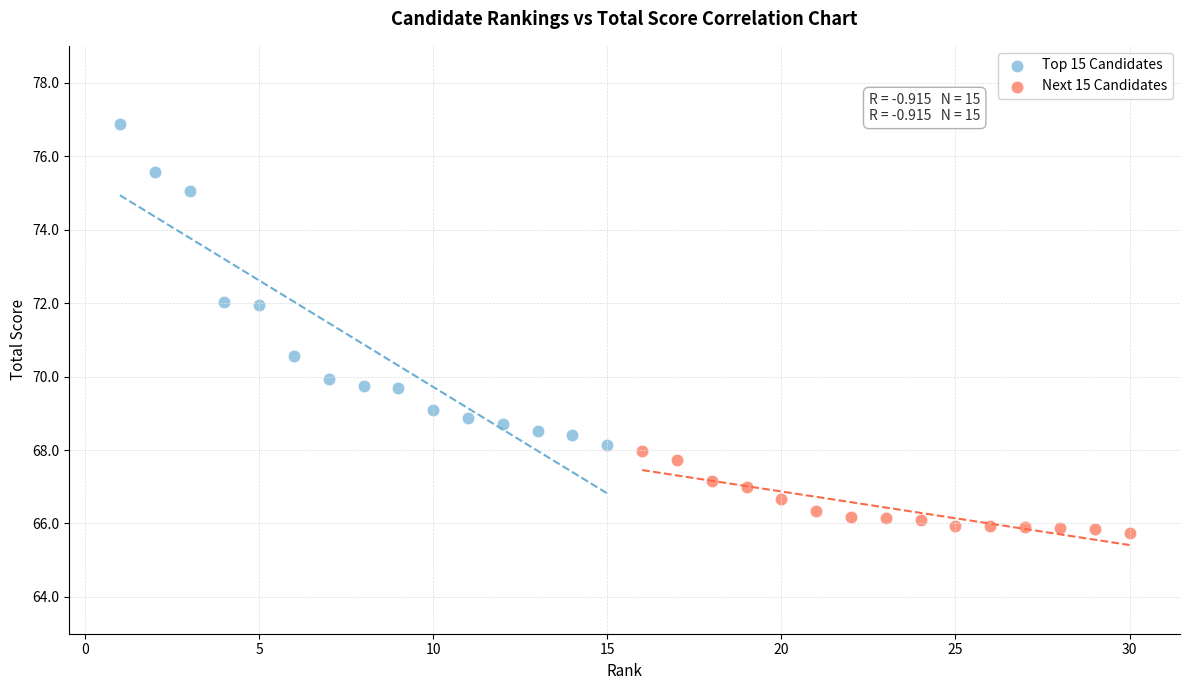

Which series has the widest spread of Y values?

Top 15 Candidates